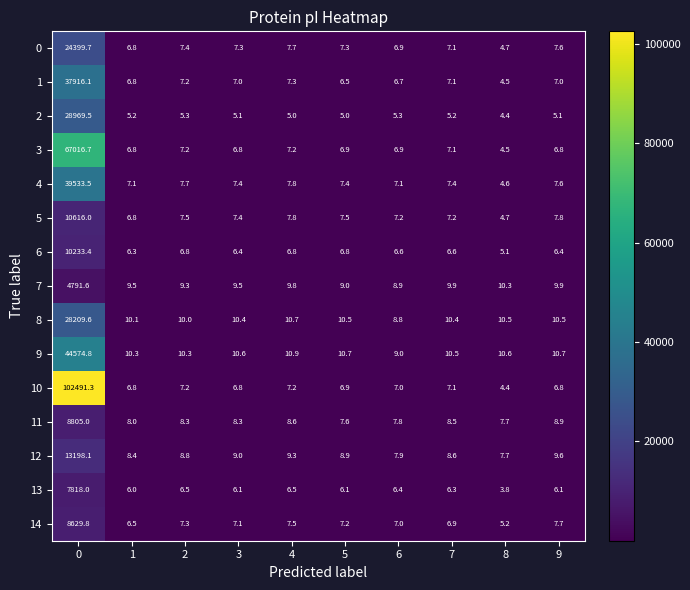

Rank the series by their maximum value, from highest to lowest.

10, 3, 9, 4, 1, 2, 8, 0, 12, 5, 6, 11, 14, 13, 7